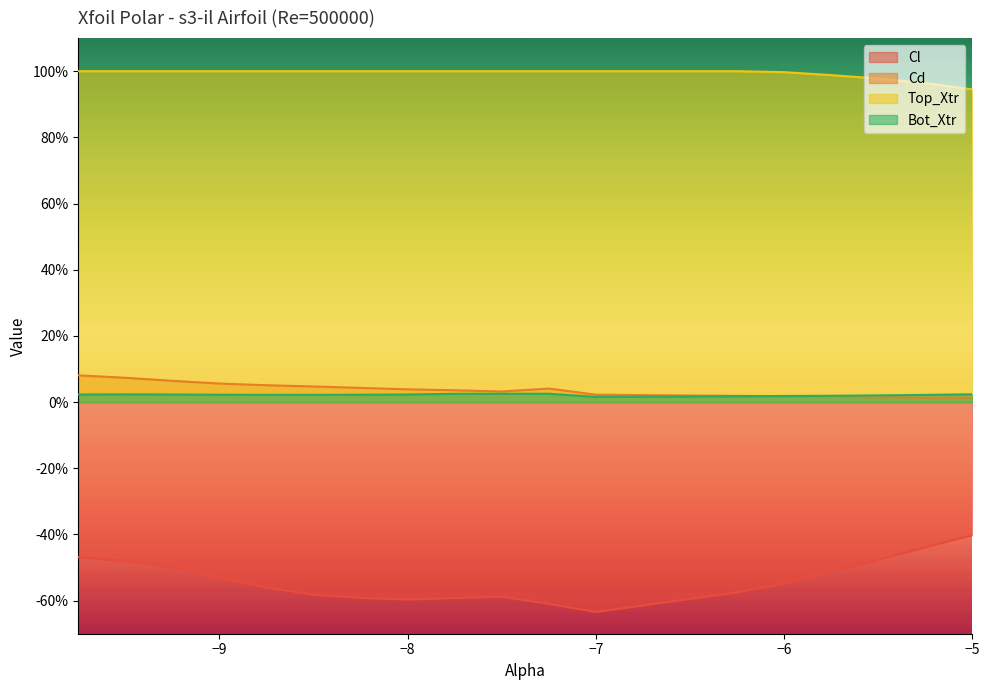

True or false: Top_Xtr and Cd cross at least once.

False